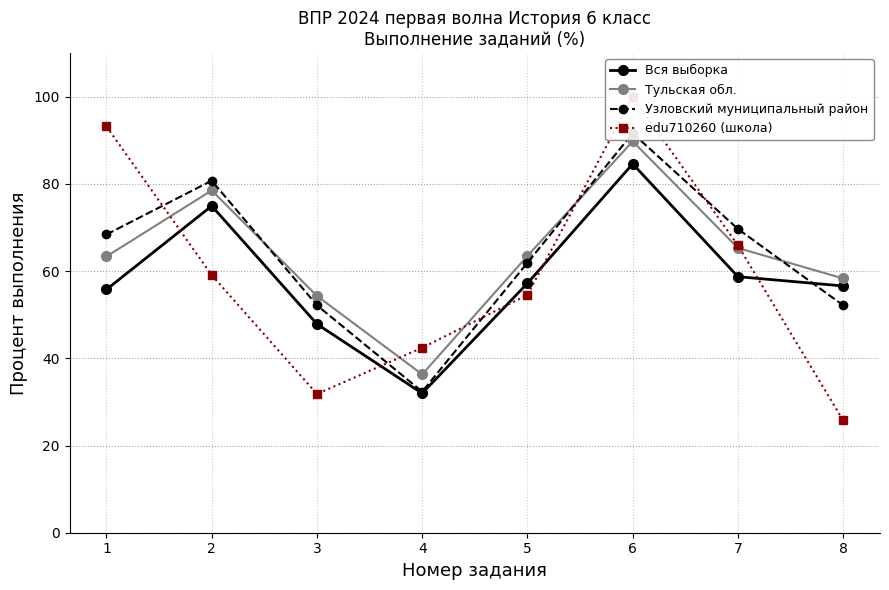

At which category does edu710260 (школа) reach its first local peak?

6